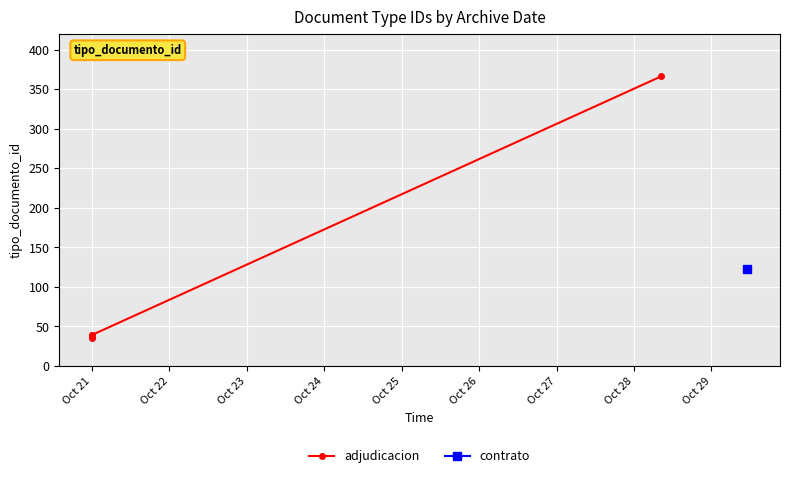

Is this an area chart (filled region under the line)?

No